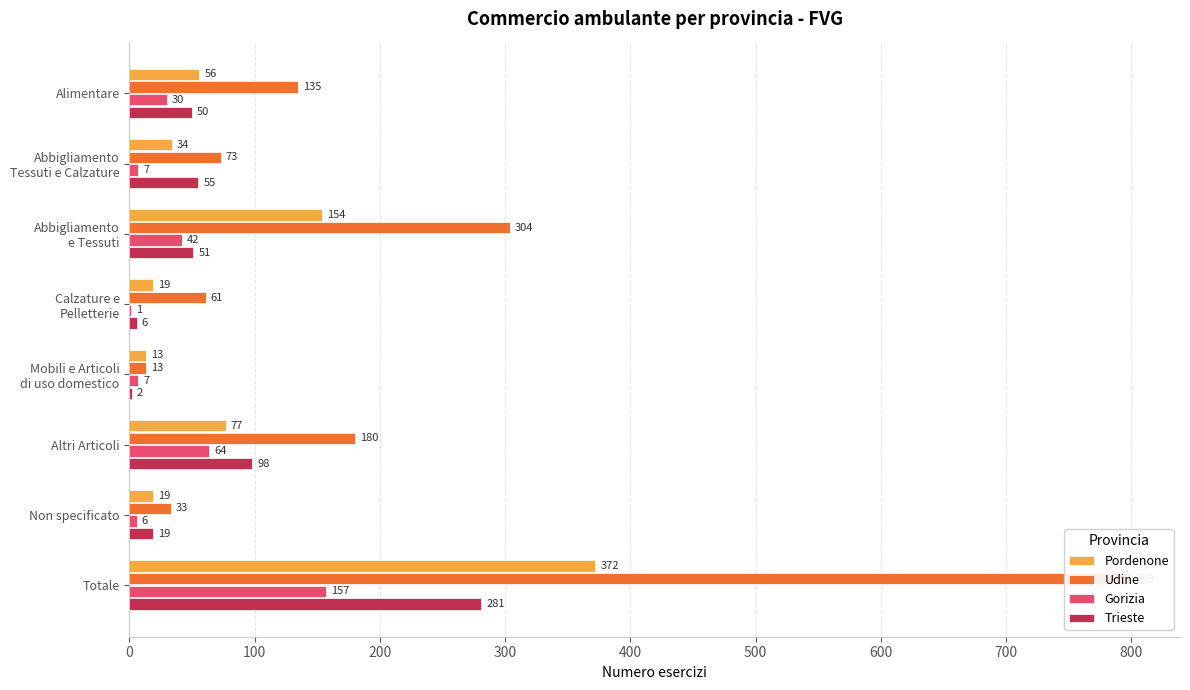

Reading left to right, what are all the values shown in this chart?

Pordenone: 56	34	154	19	13	77	19	372
Udine: 135	73	304	61	13	180	33	799
Gorizia: 30	7	42	1	7	64	6	157
Trieste: 50	55	51	6	2	98	19	281